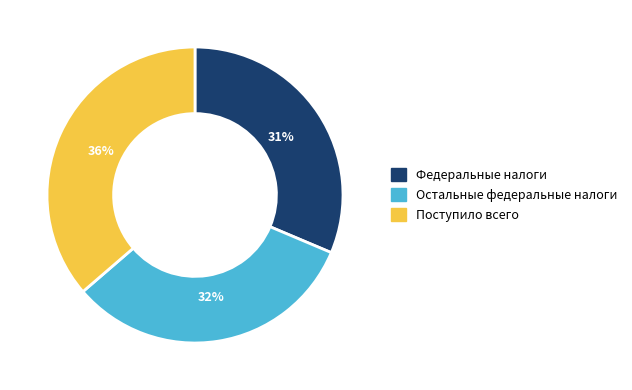

The Федеральные налоги slice represents 43% of the pie. True or false?

False